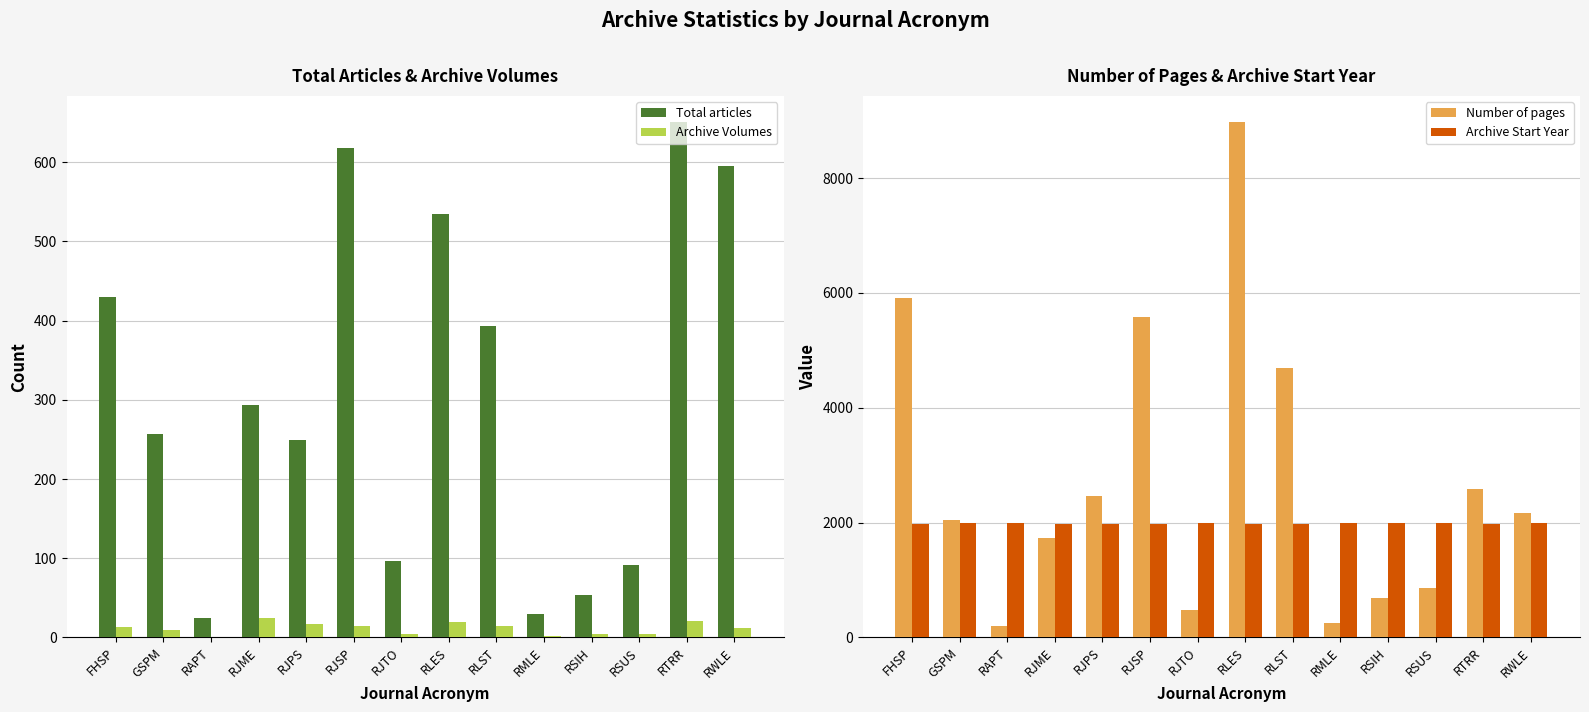

What is the spread (max minus min) of values at RLES?

8963